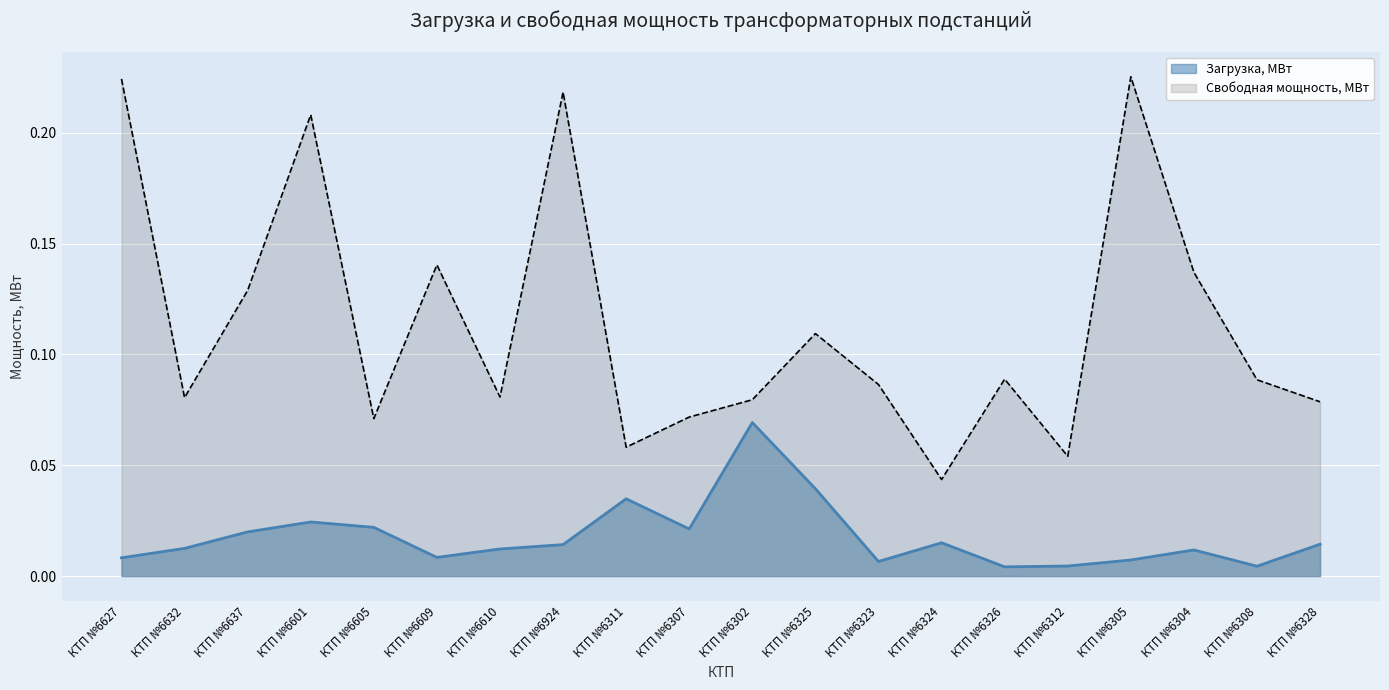

True or false: Свободная мощность, МВт and Загрузка, МВт cross at least once.

False